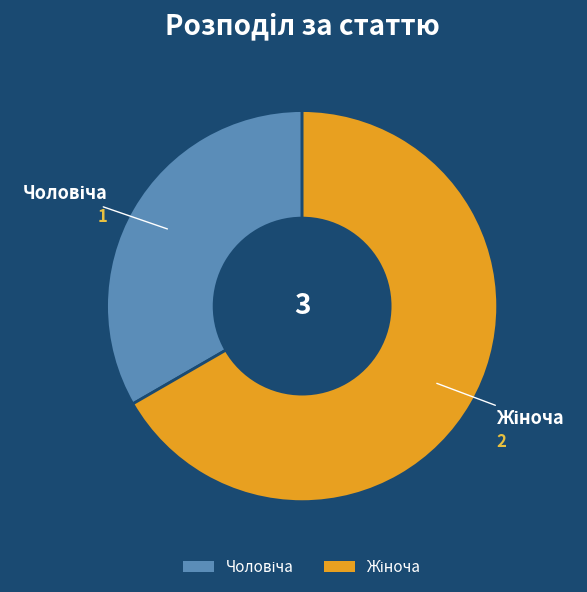

How many segments does this pie chart have?

2